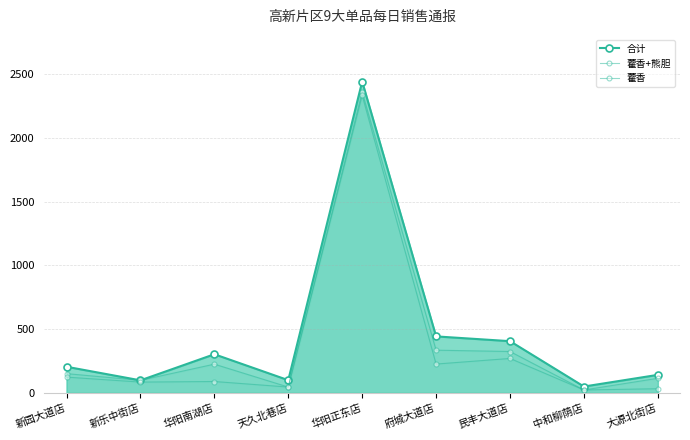

Rank the series by their maximum value, from lowest to highest.

藿香, 藿香+熊胆, 合计